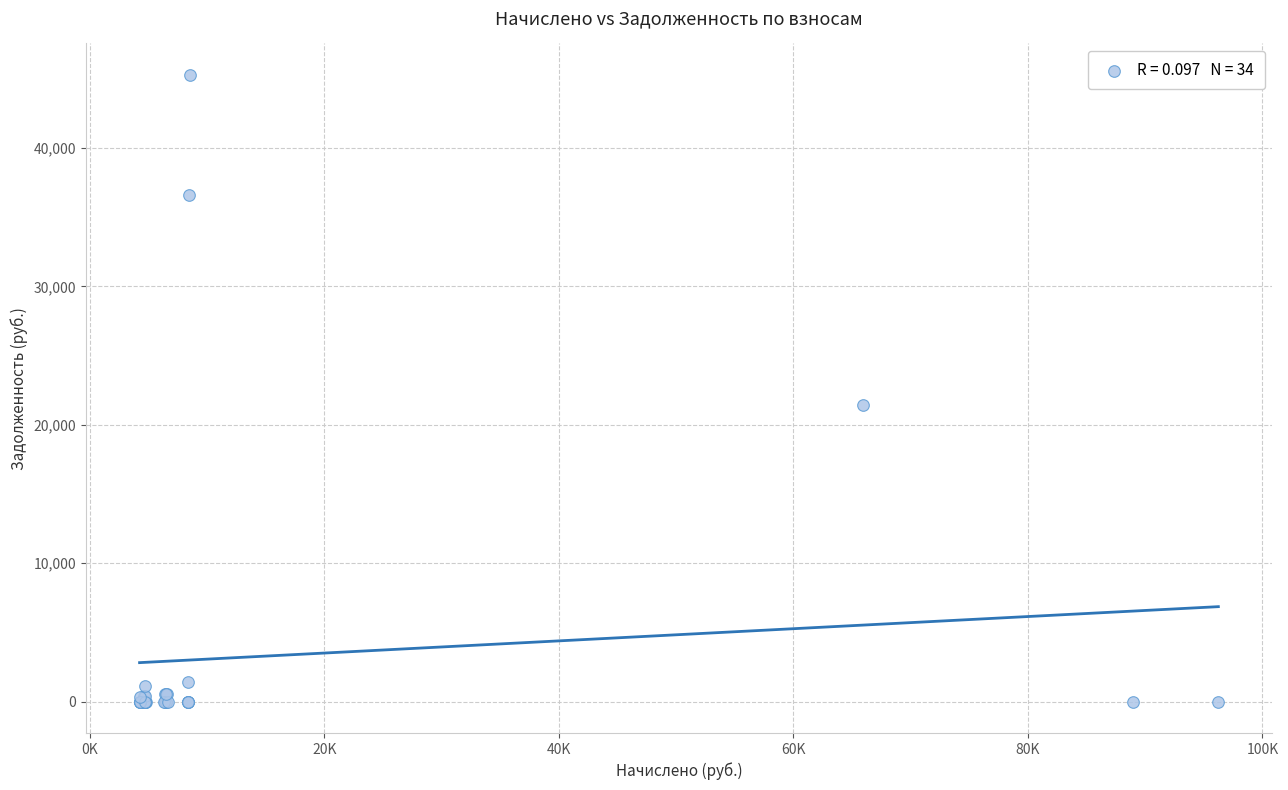

What Y value in the scatter plot is closest to 22642?

21414.4